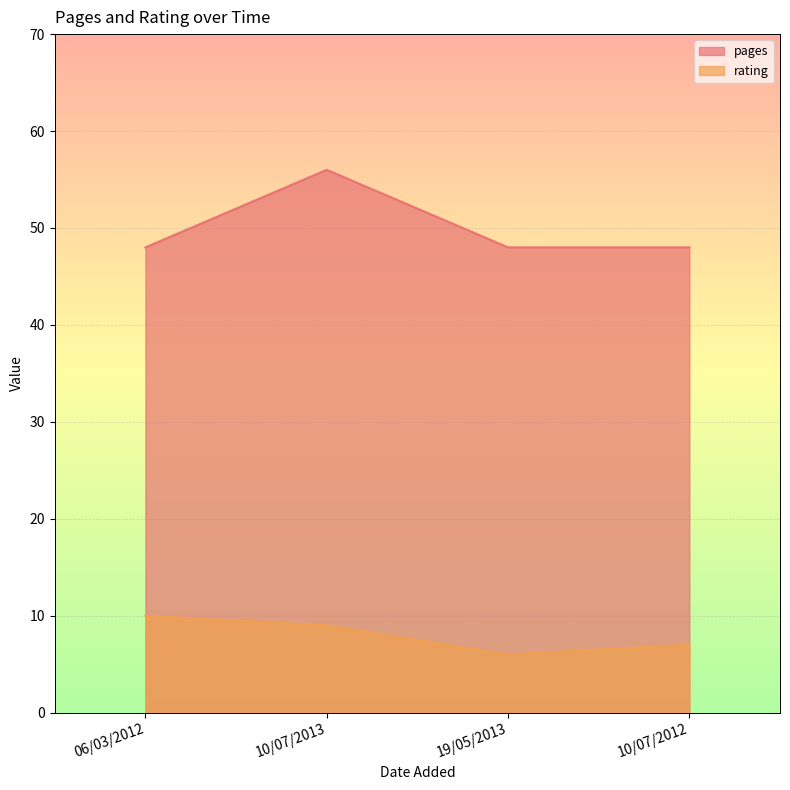

How many lines are shown in the chart?

2